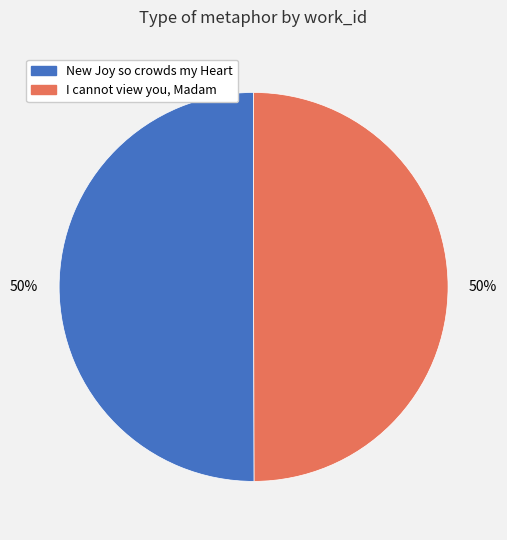

True or false: I cannot view you, Madam accounts for 50% of the total.

True